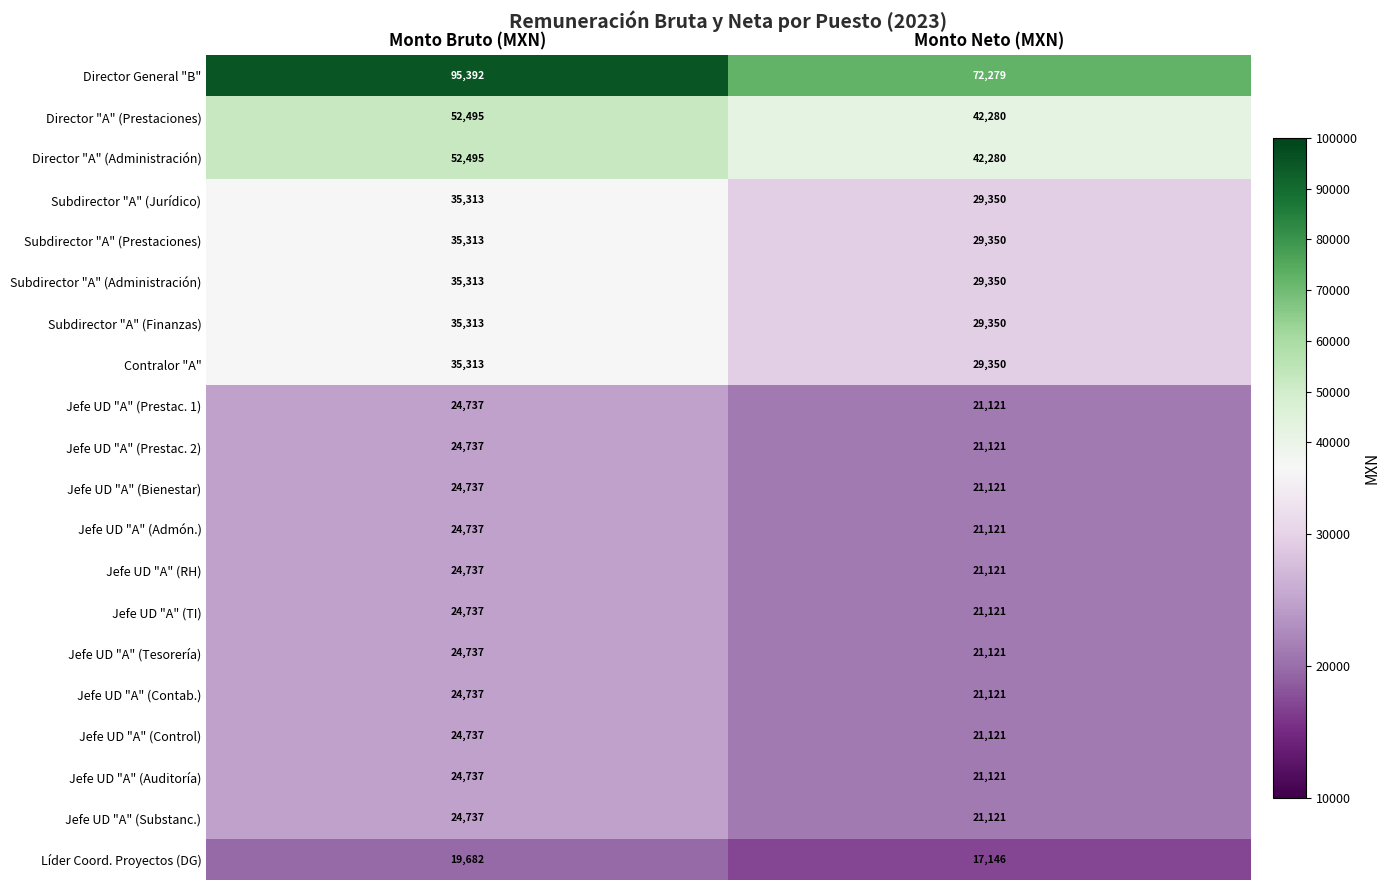

At which category does the chart reach its peak across all series?

Monto Bruto (MXN)